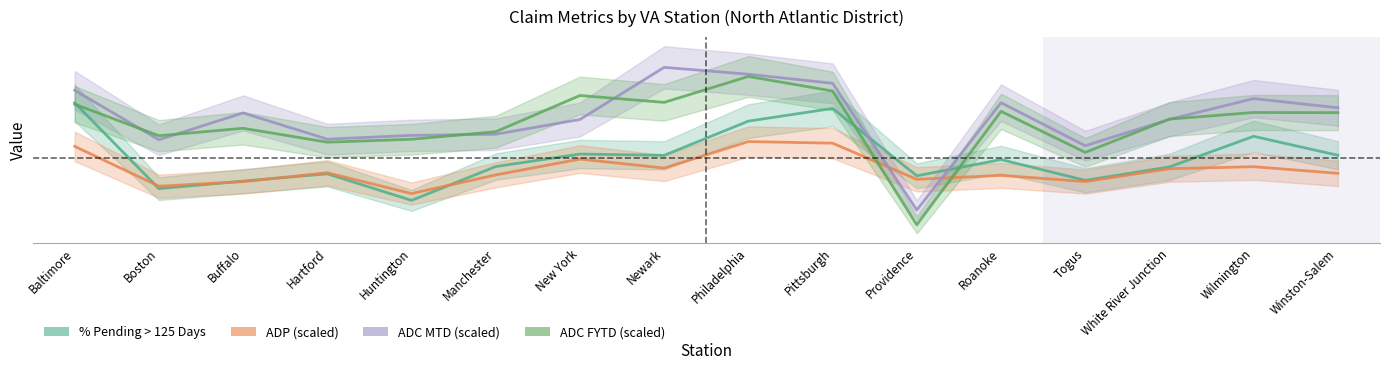

Where is the first local minimum for ADC MTD?

Boston